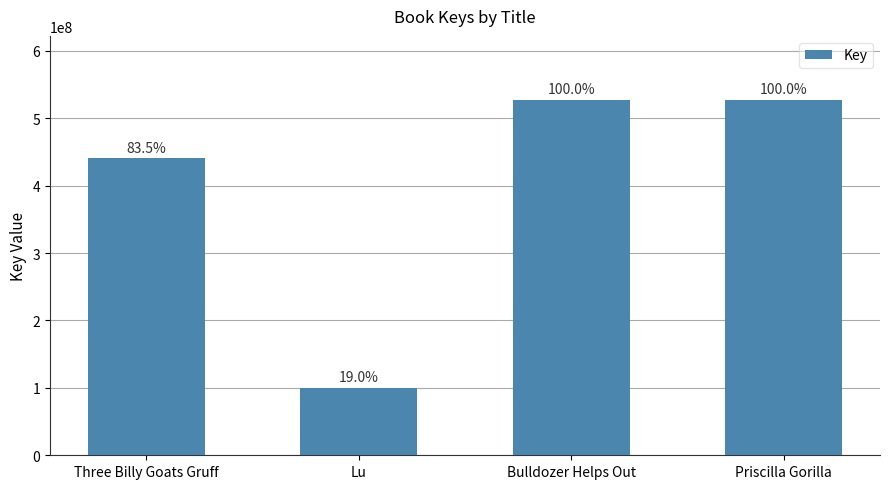

Between Lu and Bulldozer Helps Out, which is larger?

Bulldozer Helps Out